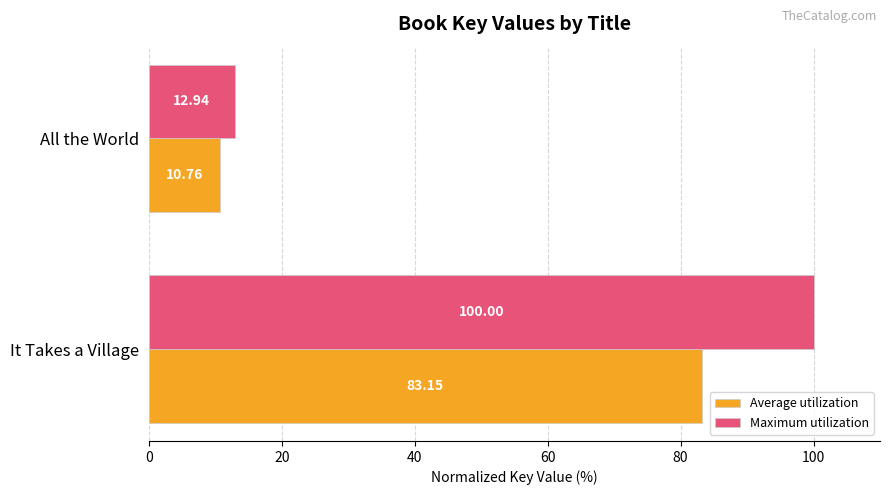

How many data points does each series have?

2